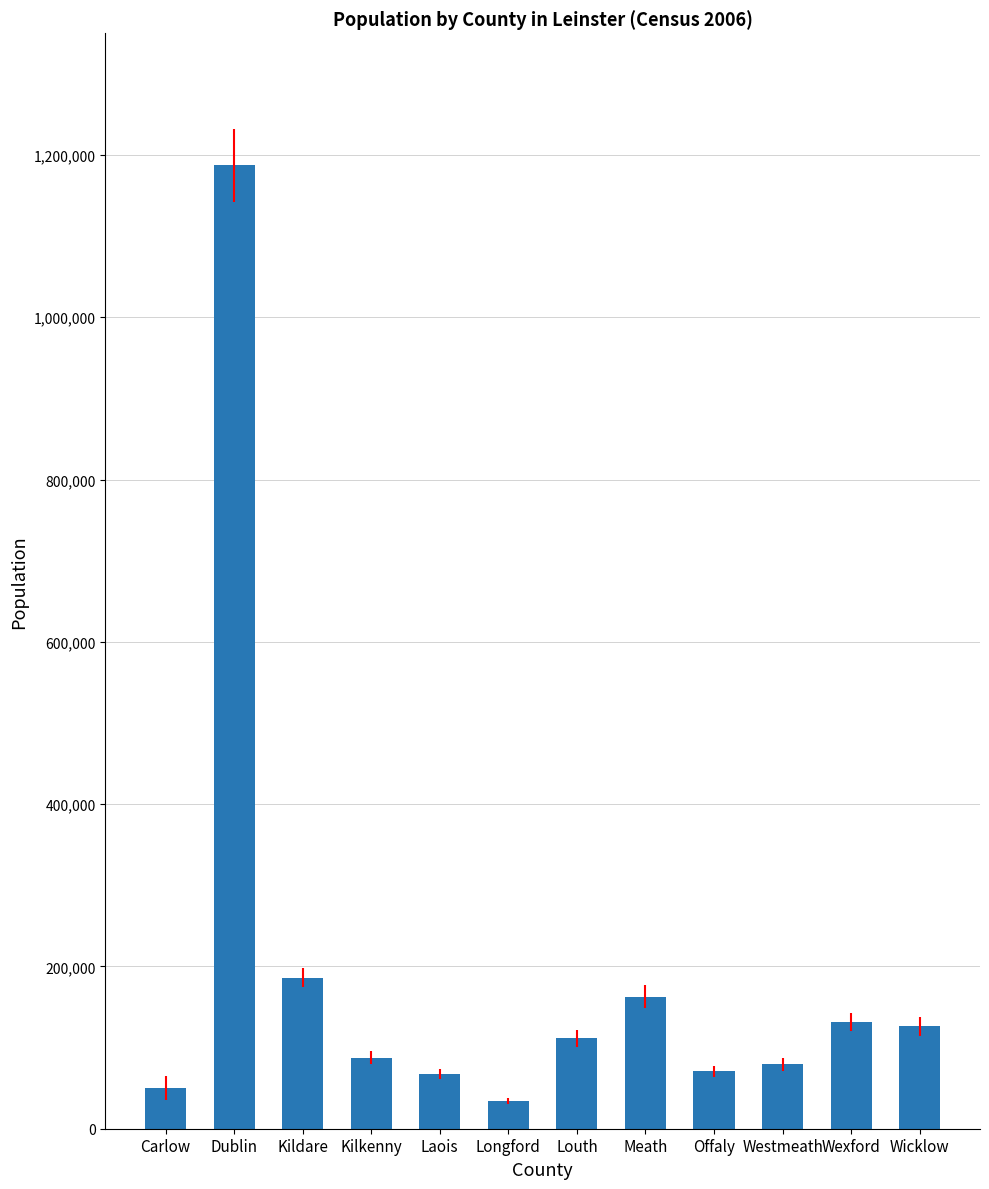

Between Wexford and Kildare, which is larger?

Kildare